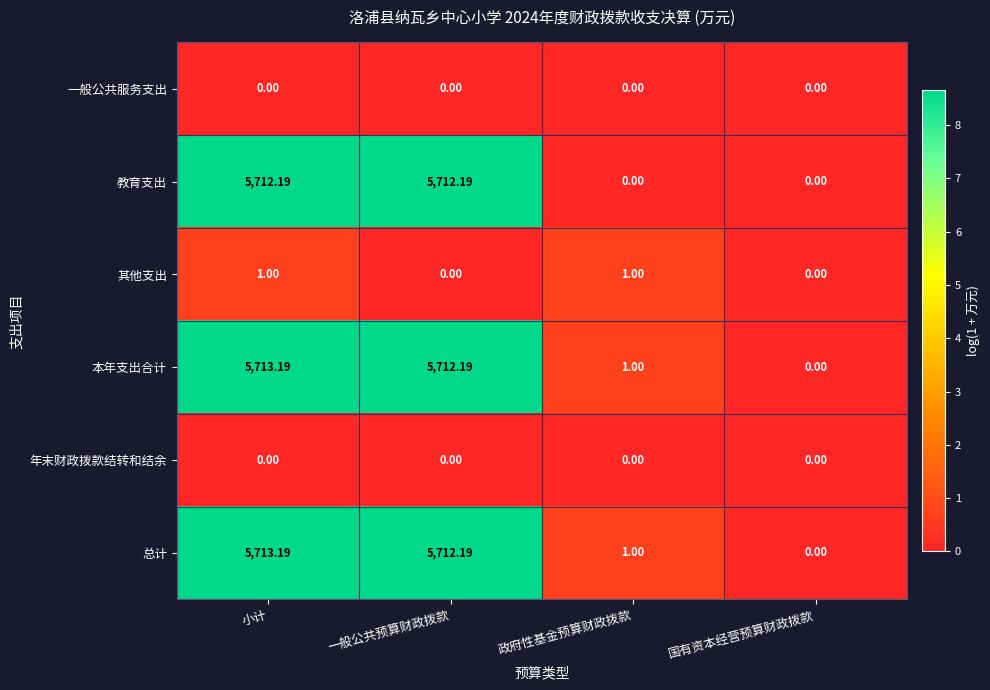

At which label does 本年支出合计 reach its minimum?

国有资本经营预算财政拨款